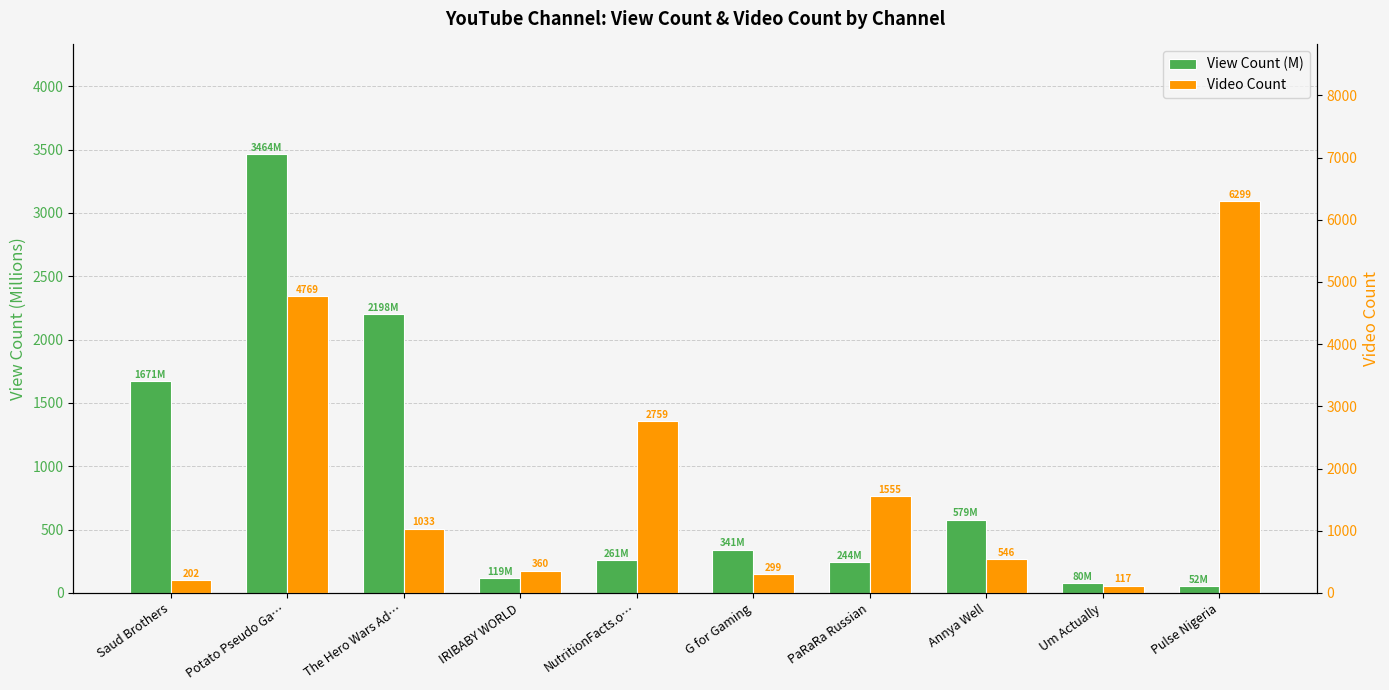

What is the sum of all View Count (M) values?

9009.0